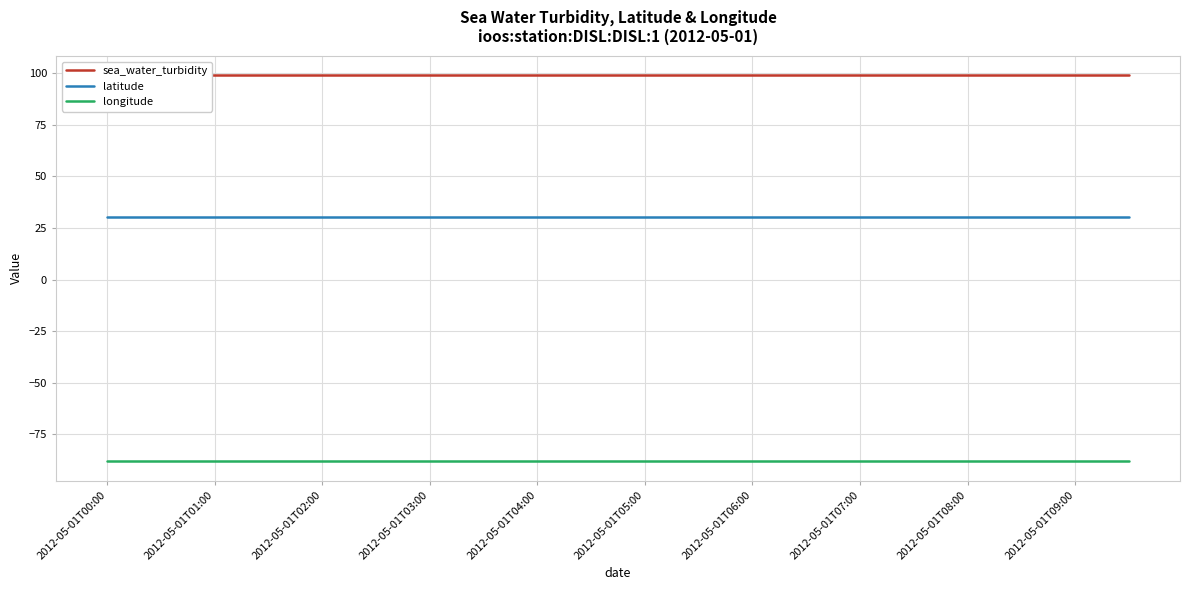

List the series in order of their overall mean, lowest first.

longitude, latitude, sea_water_turbidity